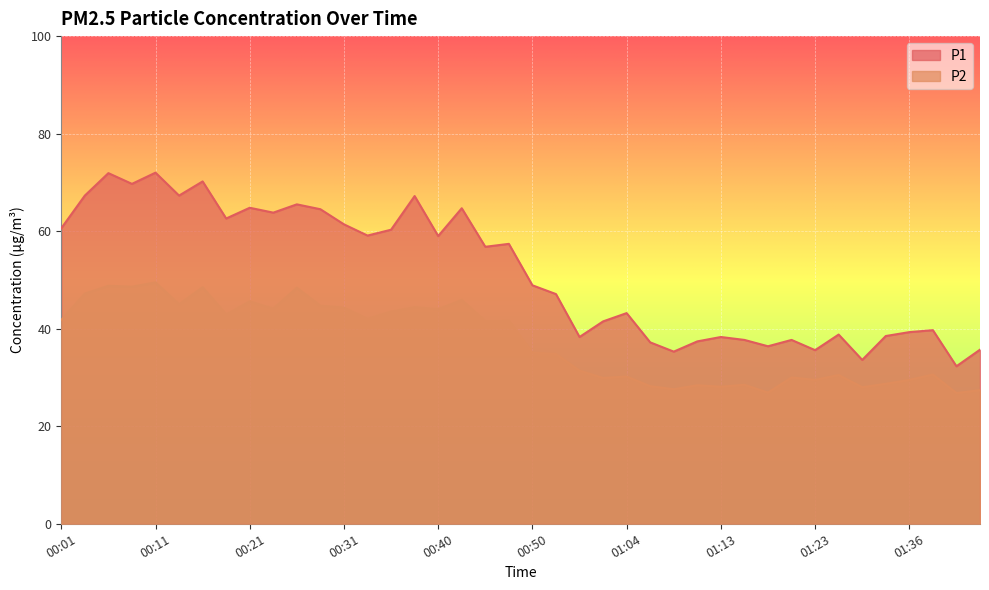

True or false: P1 and P2 cross at least once.

False